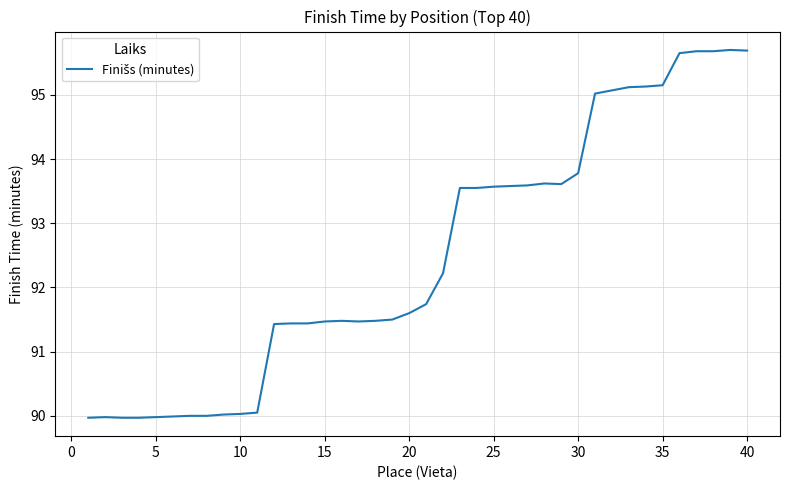

What is the smallest value displayed?

90.0